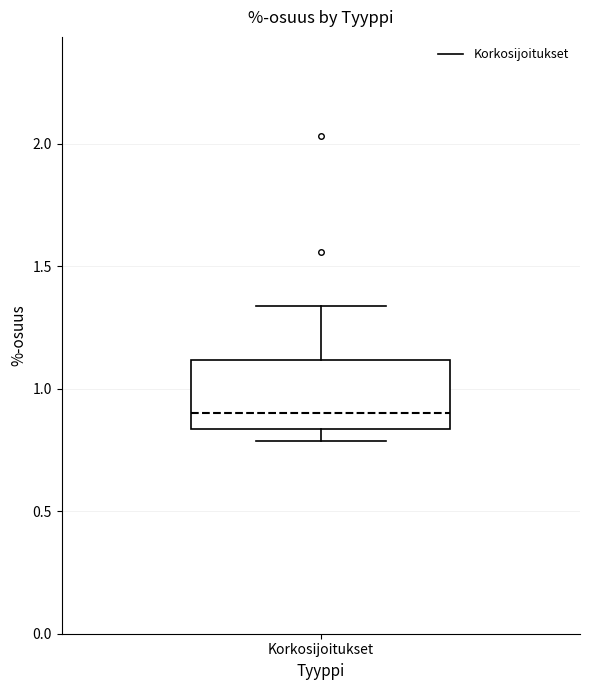

Where does the median line of the box for Korkosijoitukset sit on the y-axis? The values are not printed on the chart, so give them approximately, as read against the axis.

0.90